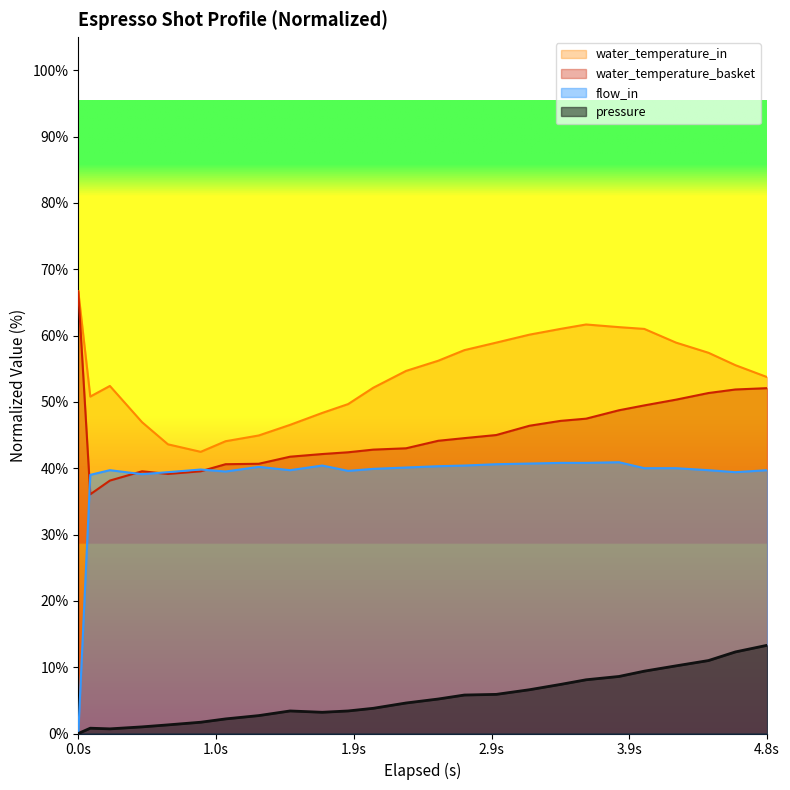

Which series has the largest total across all categories?

water_temperature_in